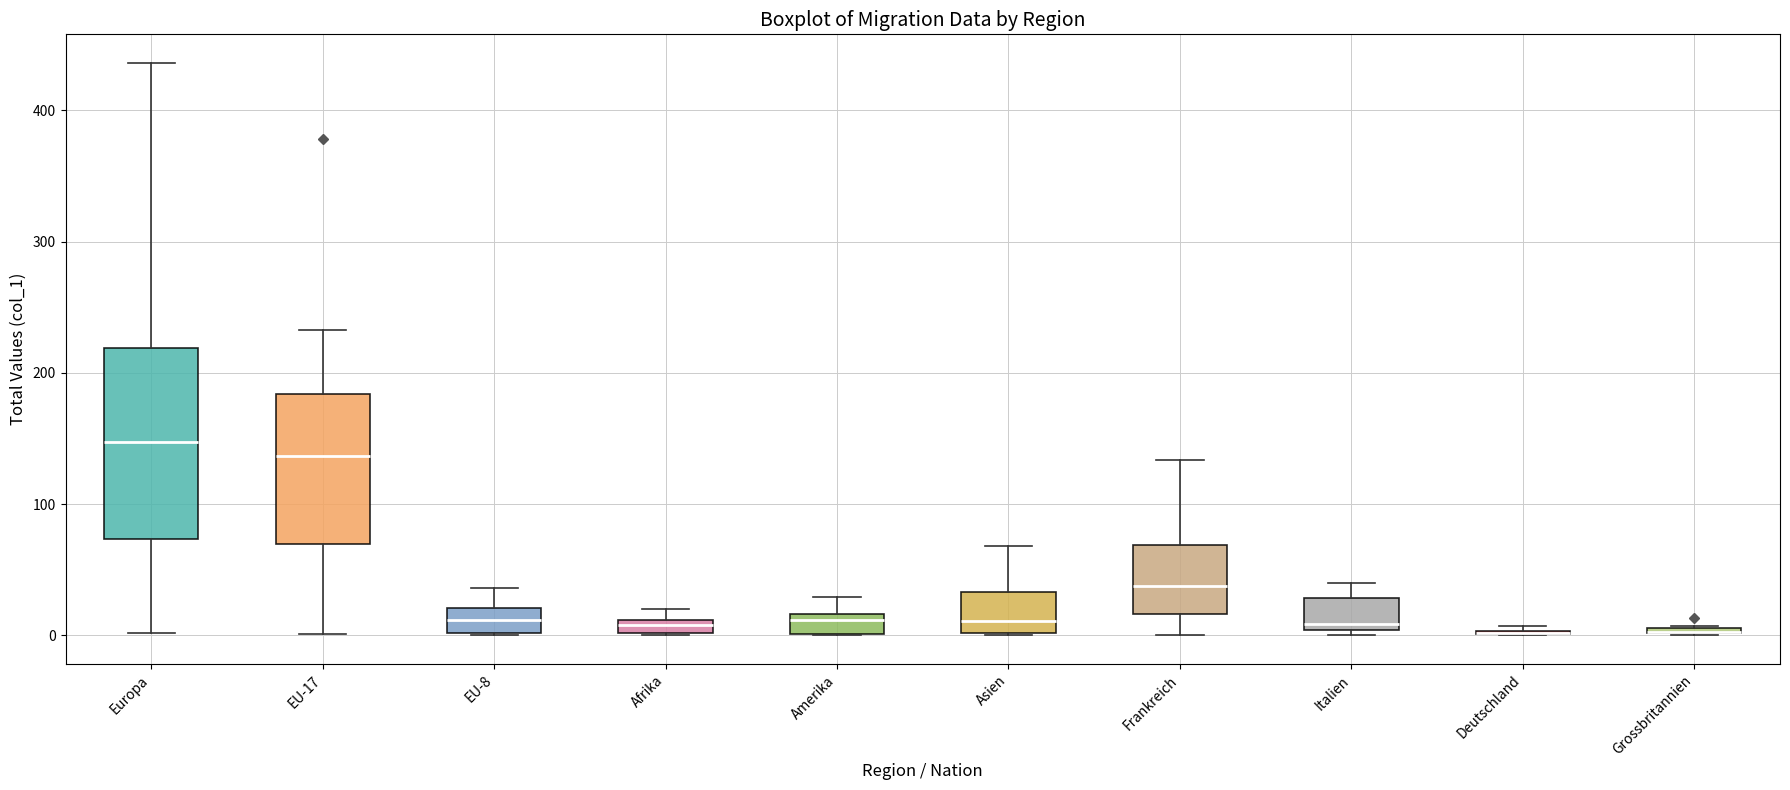

Where is the upper edge of the box for Grossbritannien on the y-axis? The values are not printed on the chart, so give them approximately, as read against the axis.

10